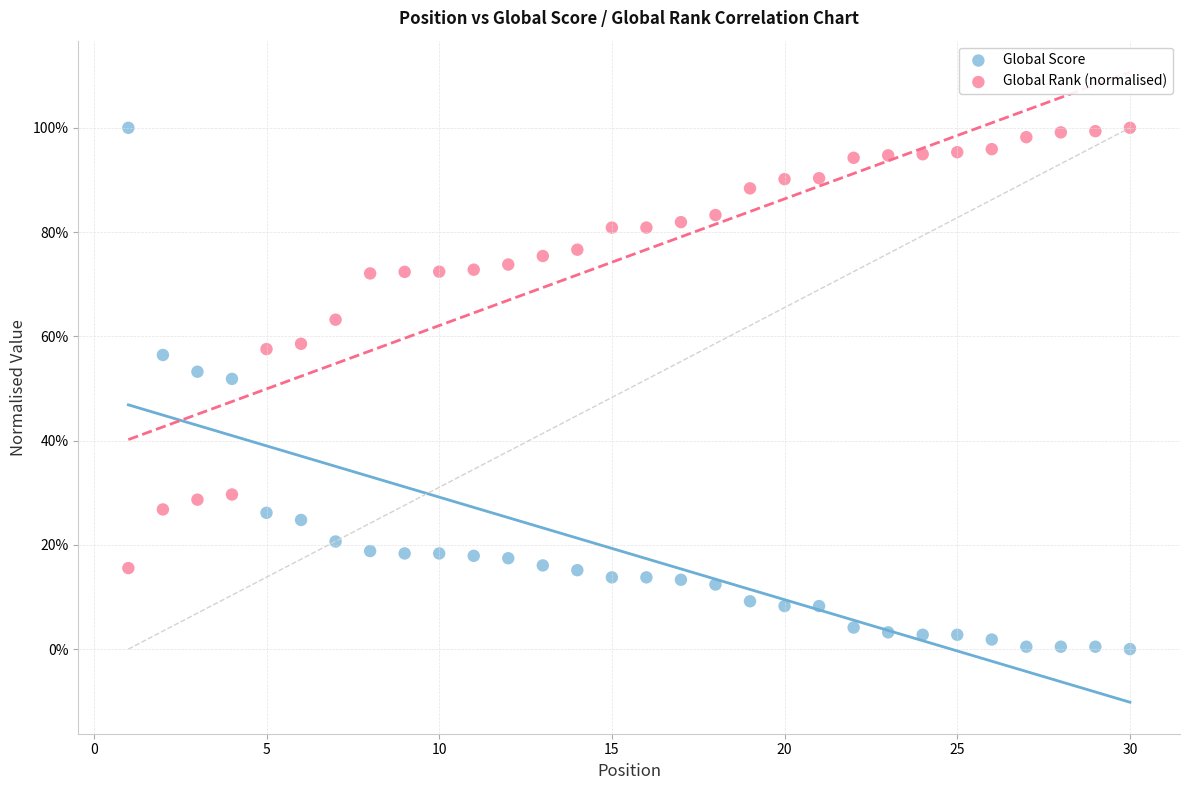

Which series has the largest Y range (max minus min)?

Global Score